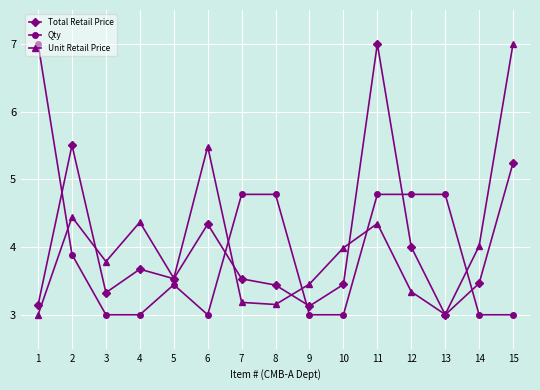

At 2, list the series in order from smallest to largest.

Qty, Unit Retail Price, Total Retail Price